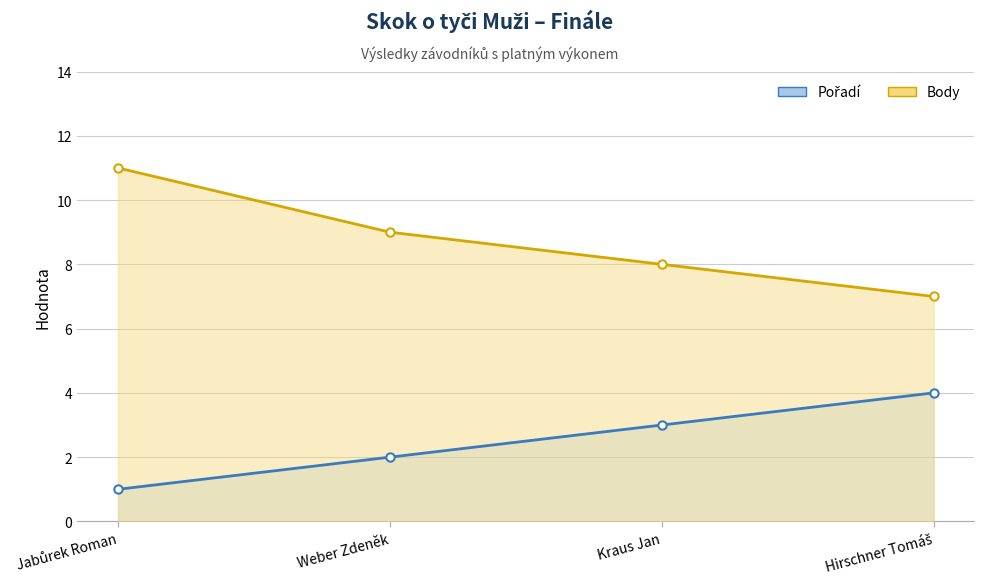

At how many categories does at least one series exceed 5?

4